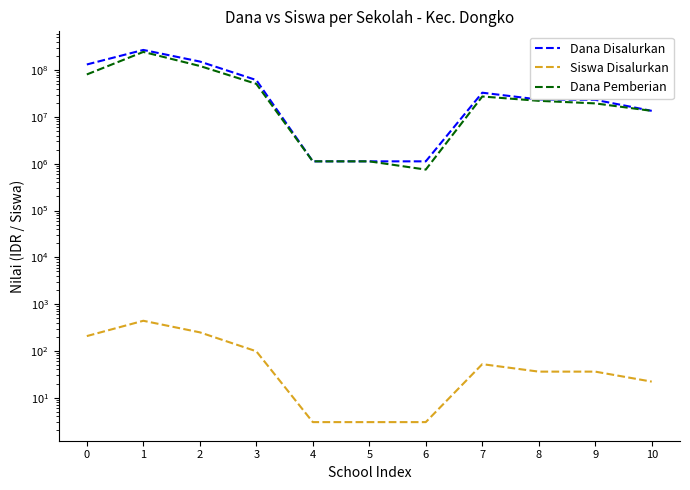

True or false: Dana Disalurkan and Dana Pemberian cross at least once.

False